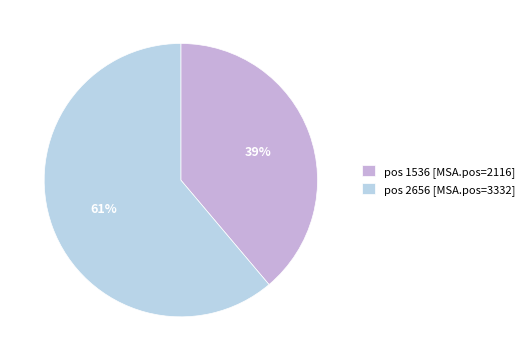

Which has a higher value, pos 1536 [MSA.pos=2116] or pos 2656 [MSA.pos=3332]?

pos 2656 [MSA.pos=3332]